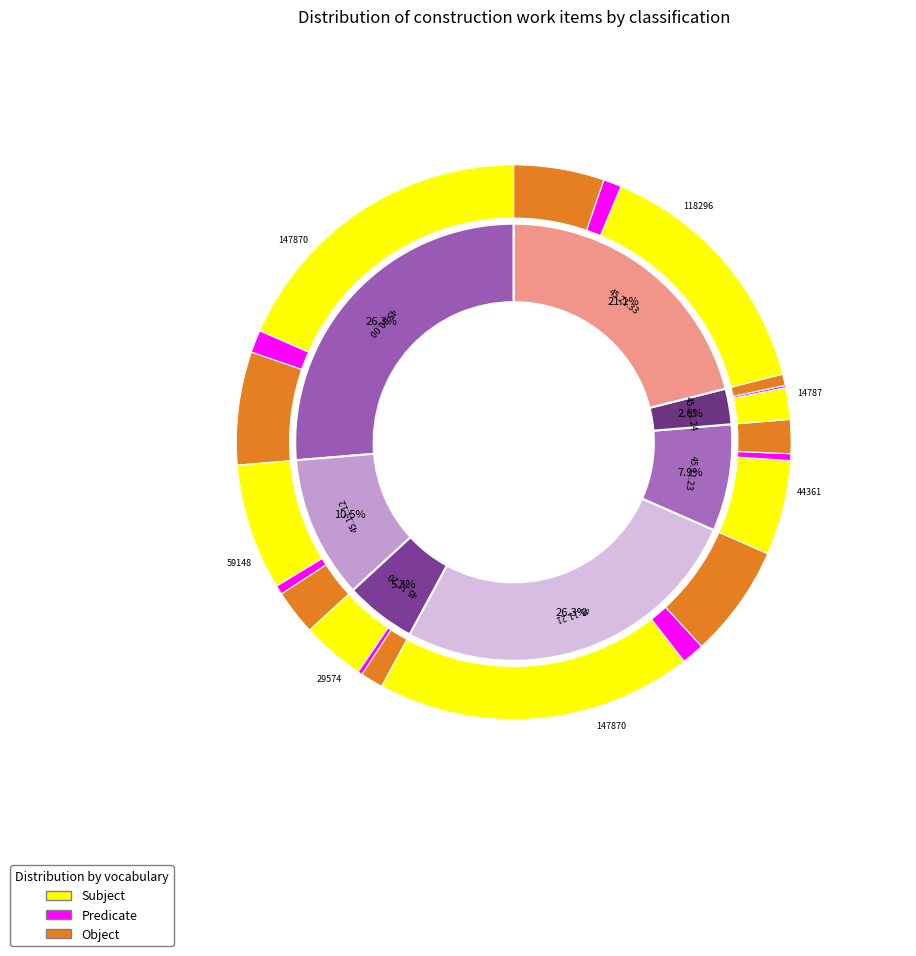

To the nearest percent, what percentage of the pie is 45.11.20?

5%